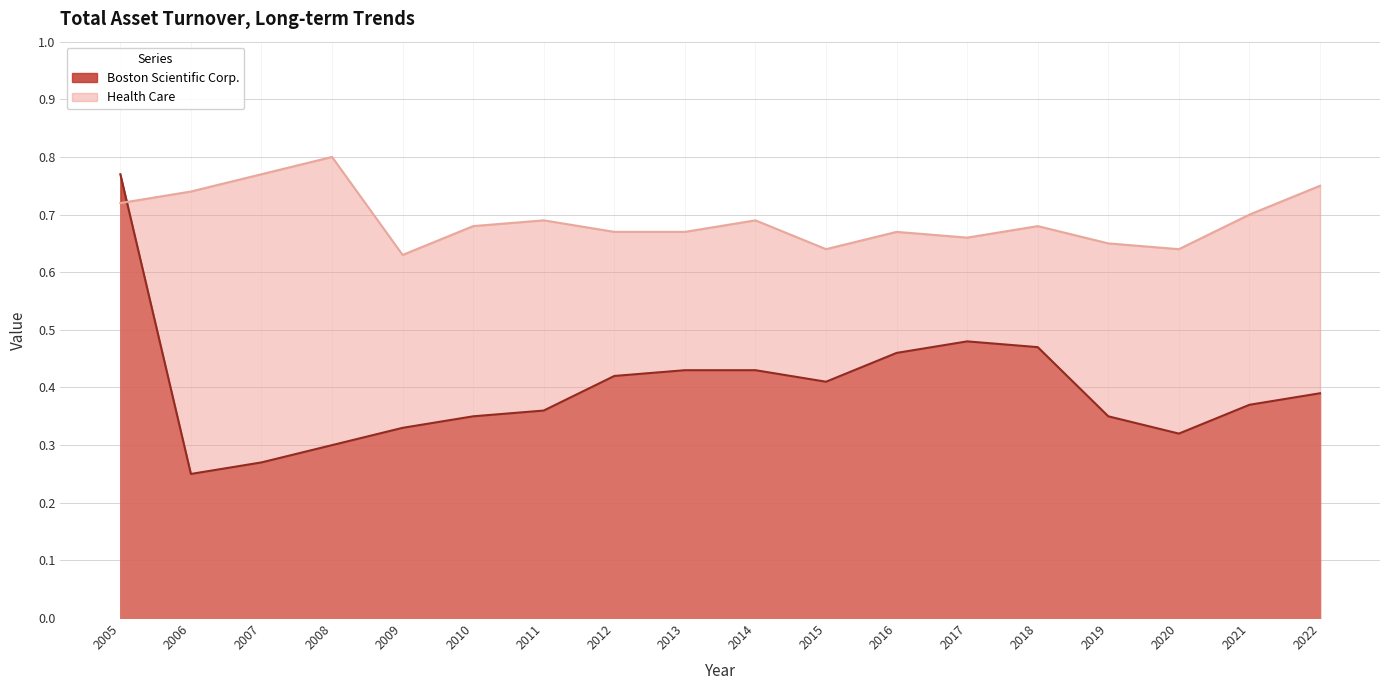

After their last crossing, which series has the higher values: Health Care or Boston Scientific Corp.?

Health Care